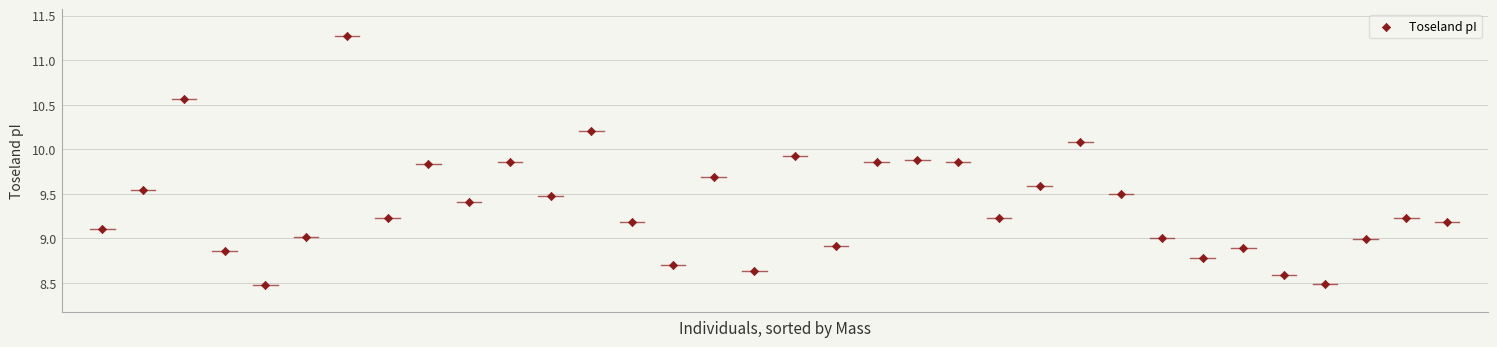

What is the range of Y values (max minus min)?

2.8